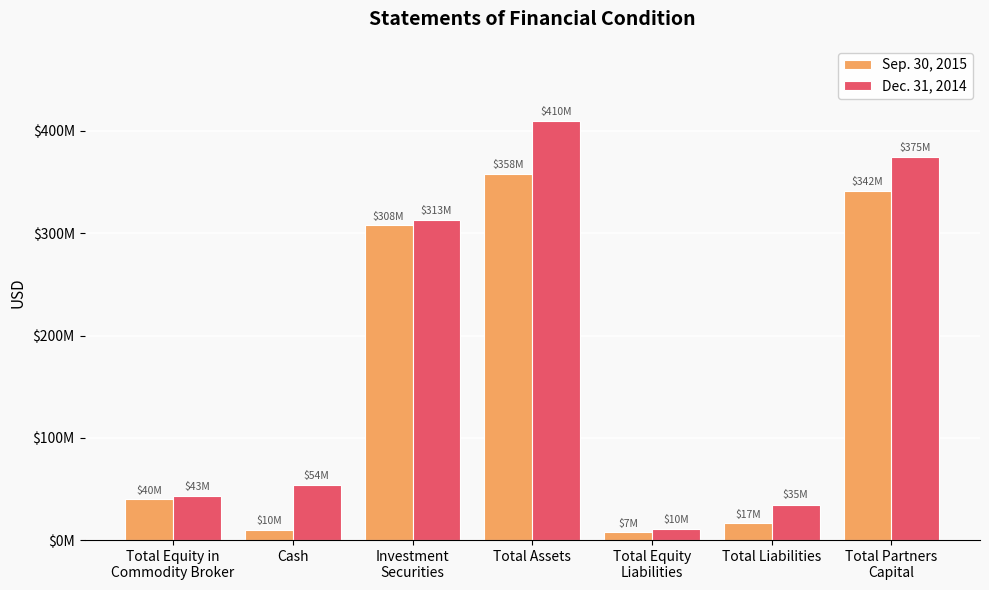

What are all the series names shown in the legend?

Sep. 30, 2015, Dec. 31, 2014